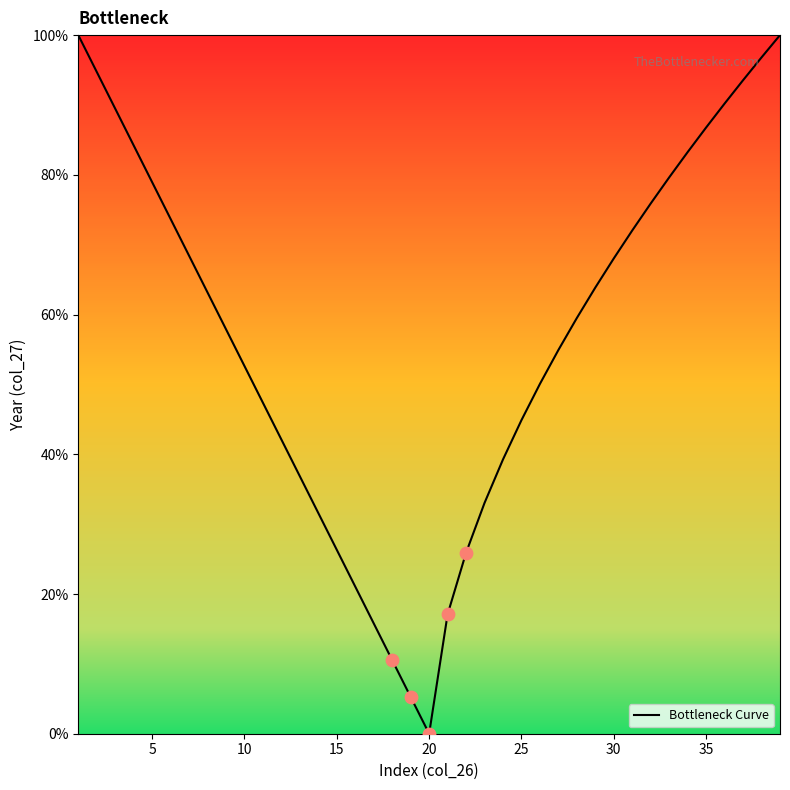

What is the greatest value displayed?

100.0